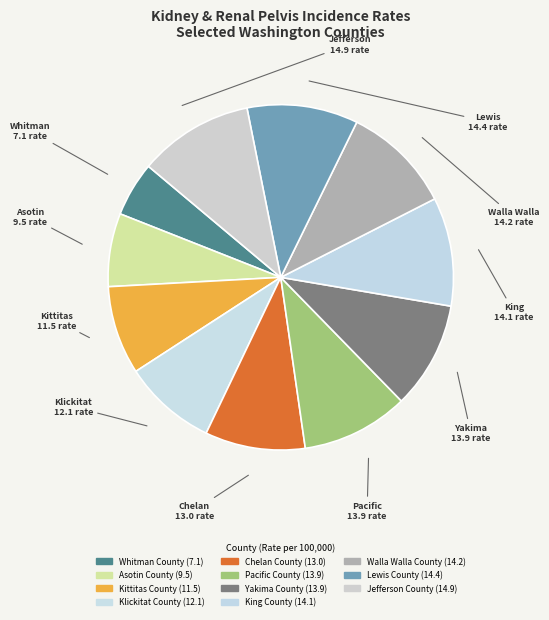

Combined, do Lewis County and Yakima County account for over 50%?

No